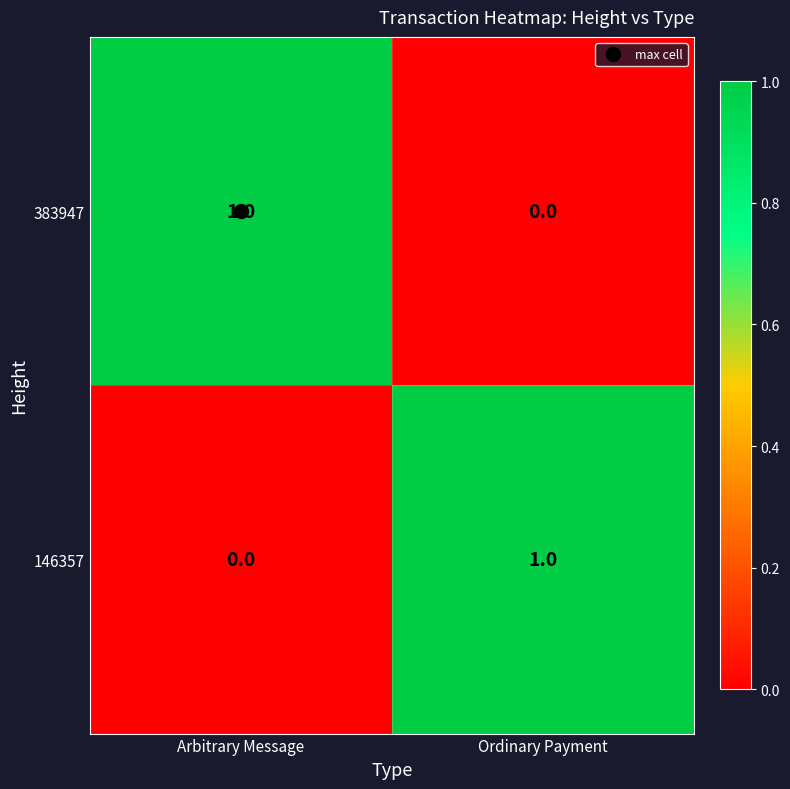

At Ordinary Payment, list the series in order from smallest to largest.

383947, 146357